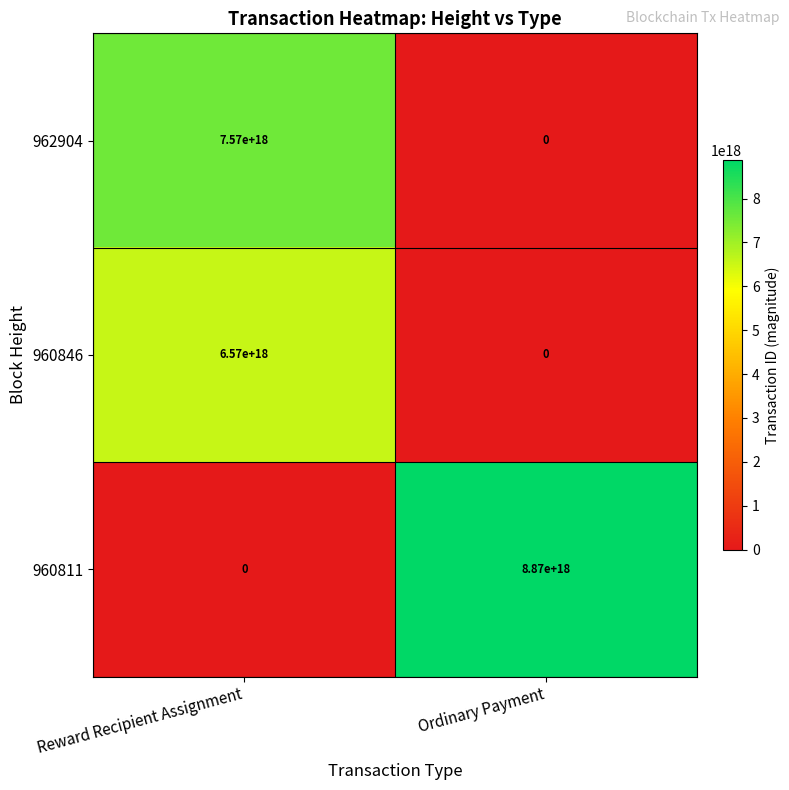

Which series has the widest spread of values?

960811